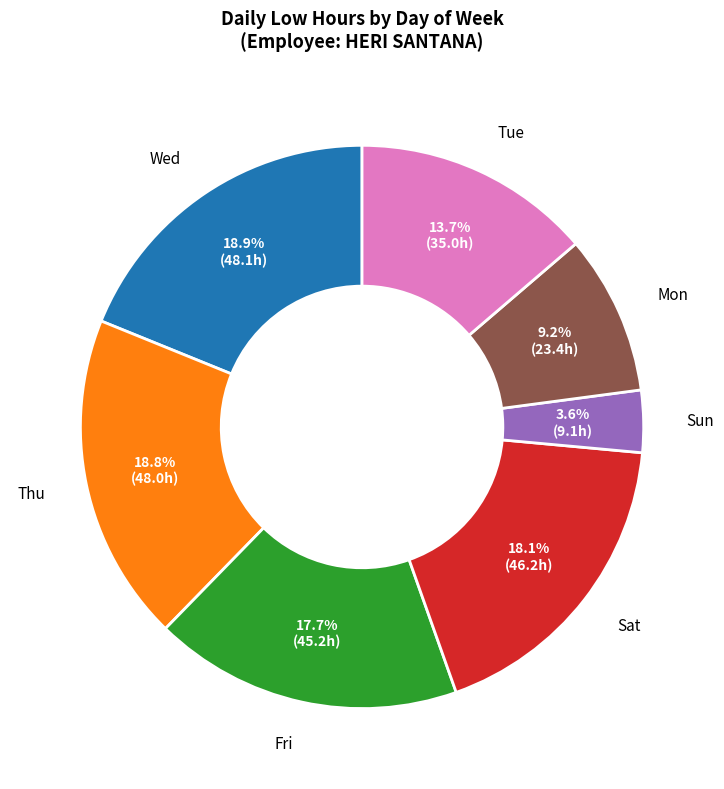

Combined, do Wed and Fri account for over 50%?

No